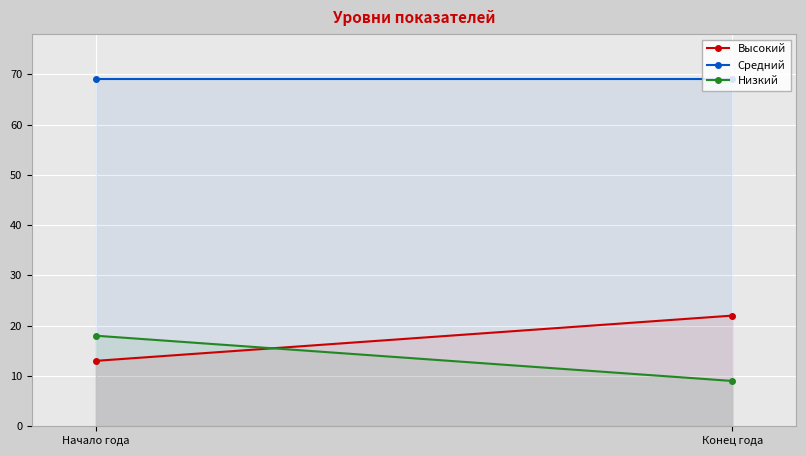

What is the sum of the Средний values at Конец года and Начало года?

138